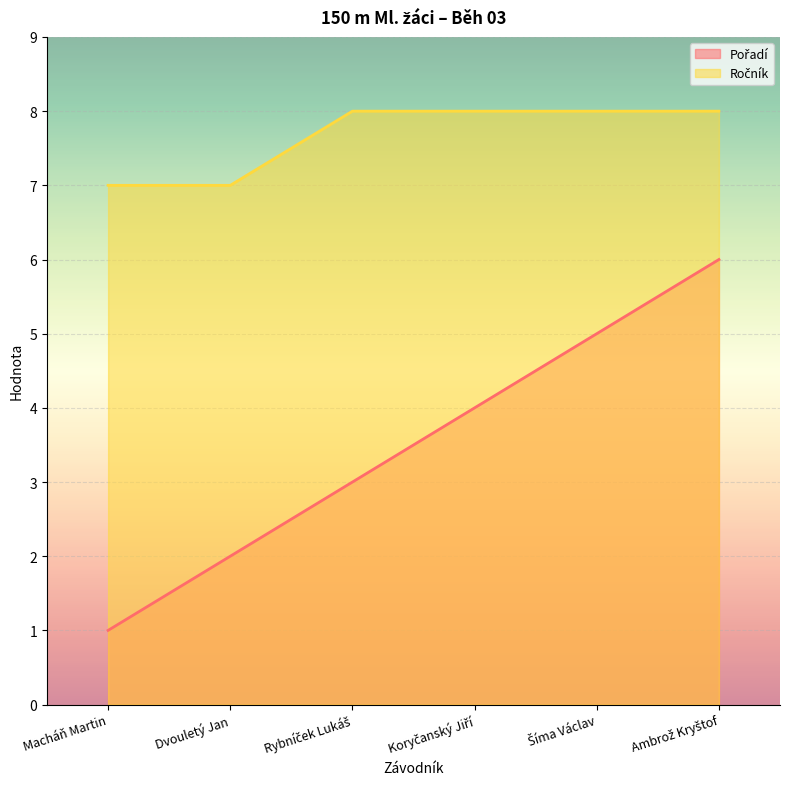

Count the Ročník values in the range 7 to 8.

6